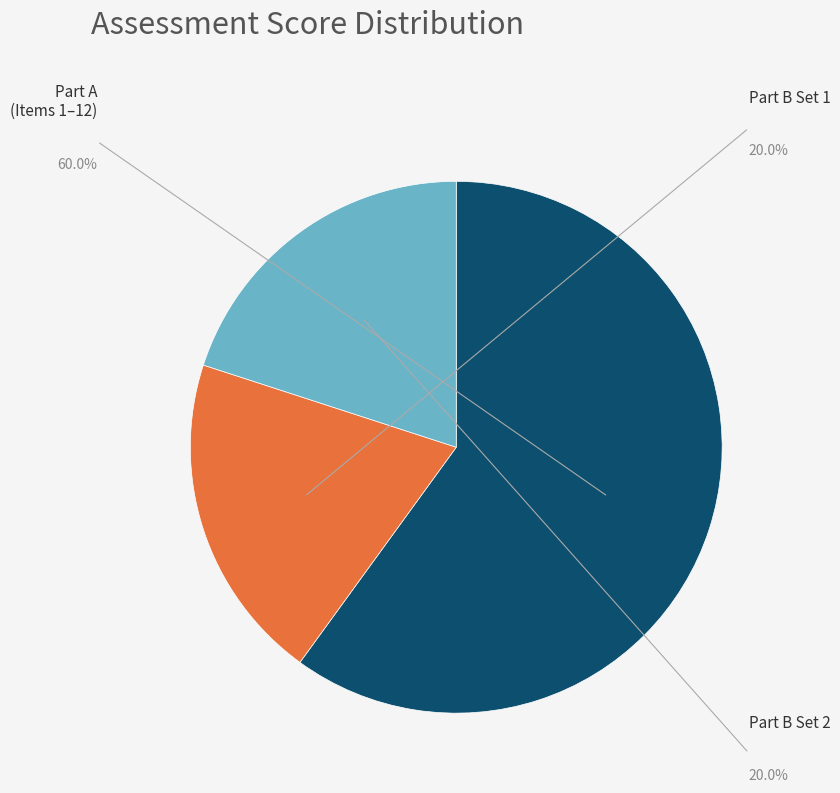

Does any single category account for the majority?

Yes